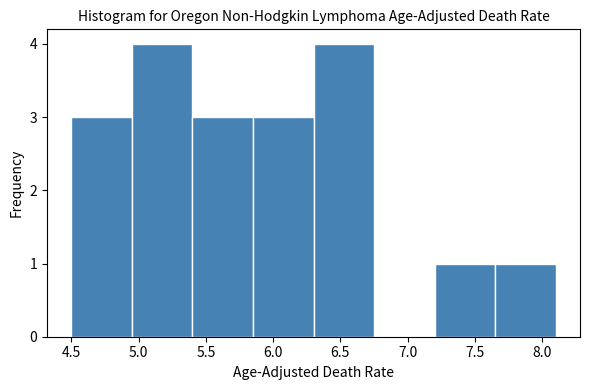

Reading left to right, transcribe this chart: for each bar, give the range it covers on the x-axis and its height. The values are not printed on the chart, so give them approximately, as read against the axis.

4.50 to 4.95: 3
4.95 to 5.40: 4
5.40 to 5.85: 3
5.85 to 6.30: 3
6.30 to 6.75: 4
6.75 to 7.20: 0
7.20 to 7.65: 1
7.65 to 8.10: 1